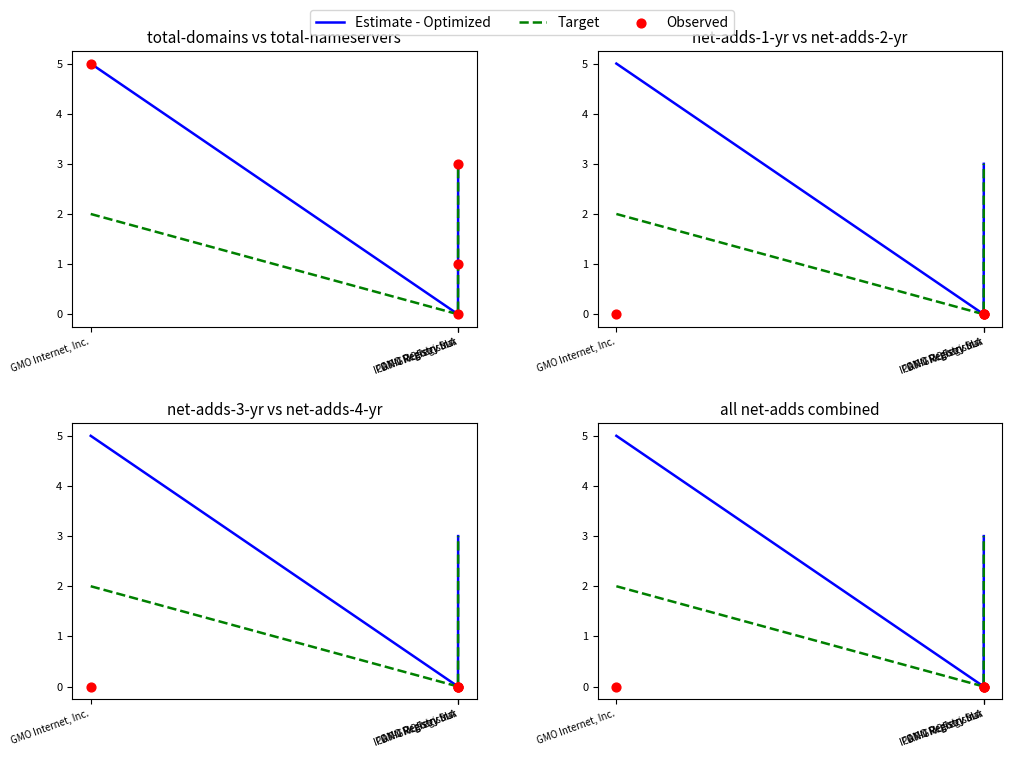

Which series reaches the minimum Y coordinate?

Estimate - Optimized